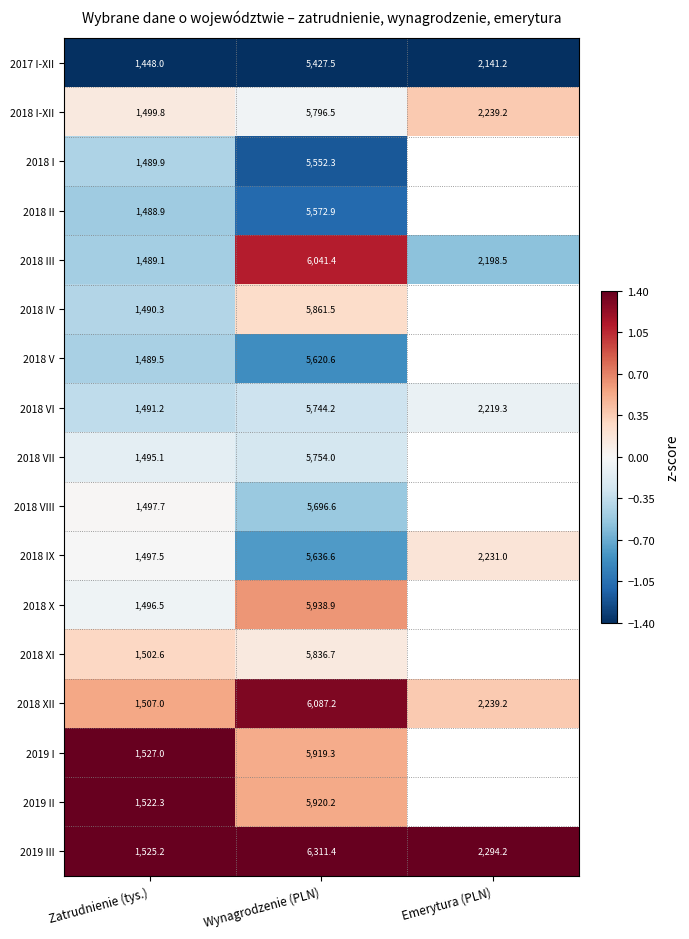

Is the value of 2018 III at Wynagrodzenie (PLN) greater than the value of 2019 III at Zatrudnienie (tys.)?

Yes